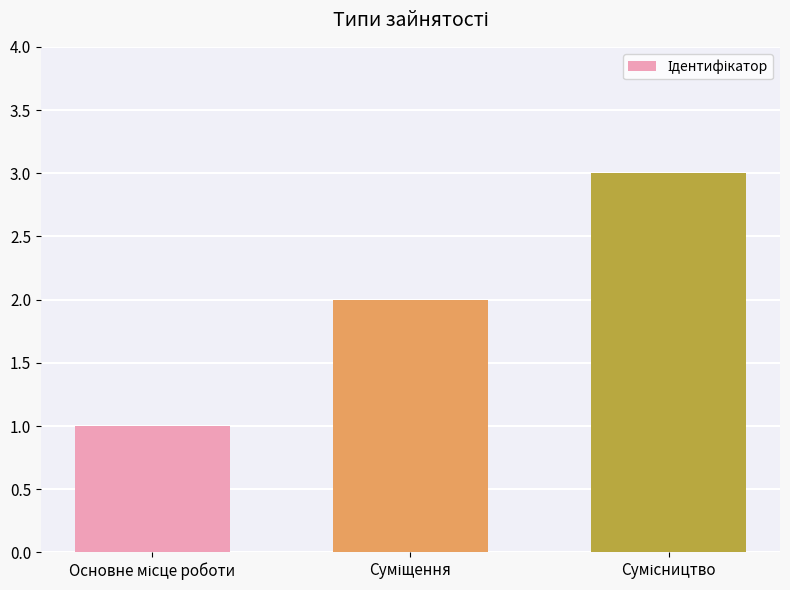

What is the sum of all values?

6